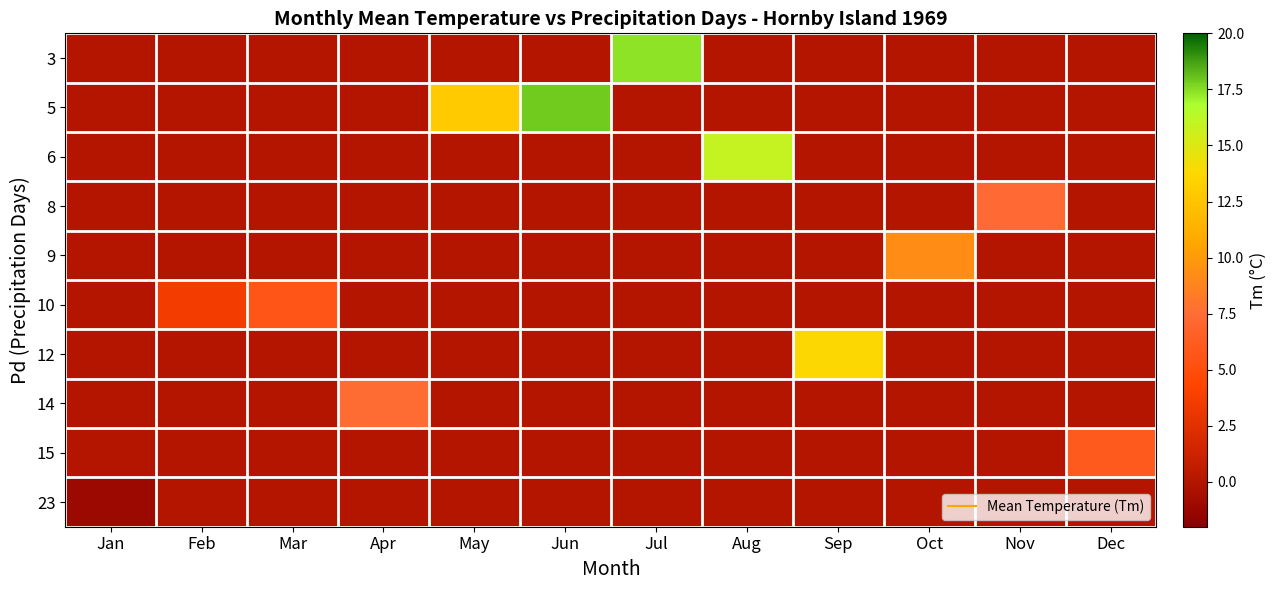

At which category is the sum across all series the highest?

Jun